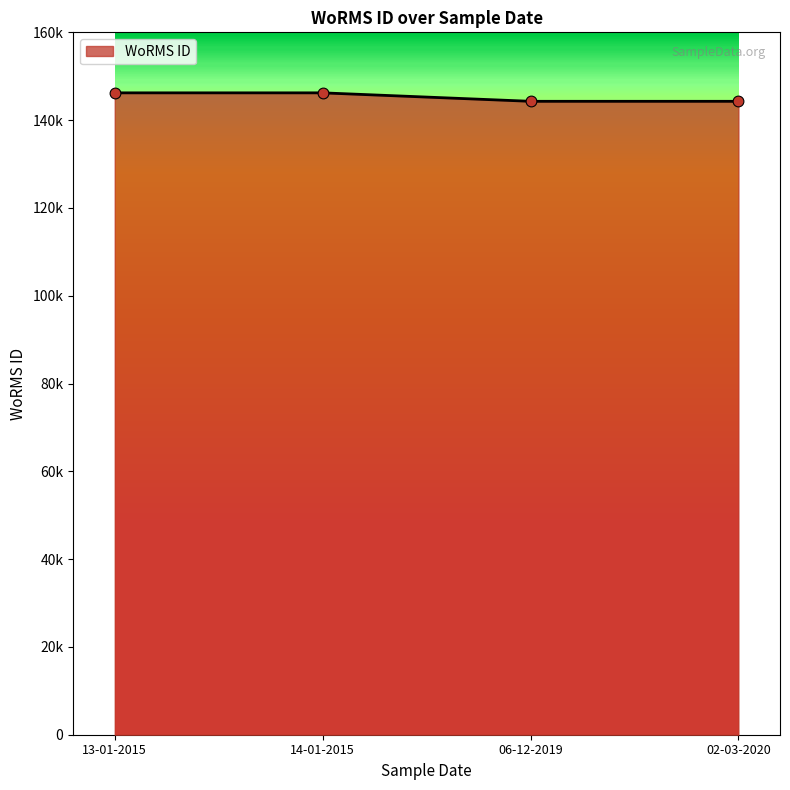

What is the change in value from 14-01-2015 to 06-12-2019?

-1929